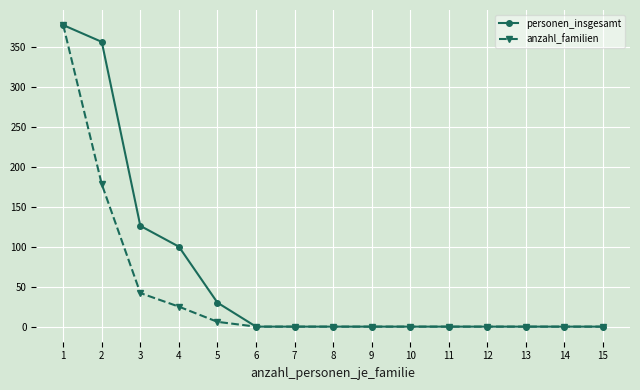

What is the sum of all personen_insgesamt values?

989